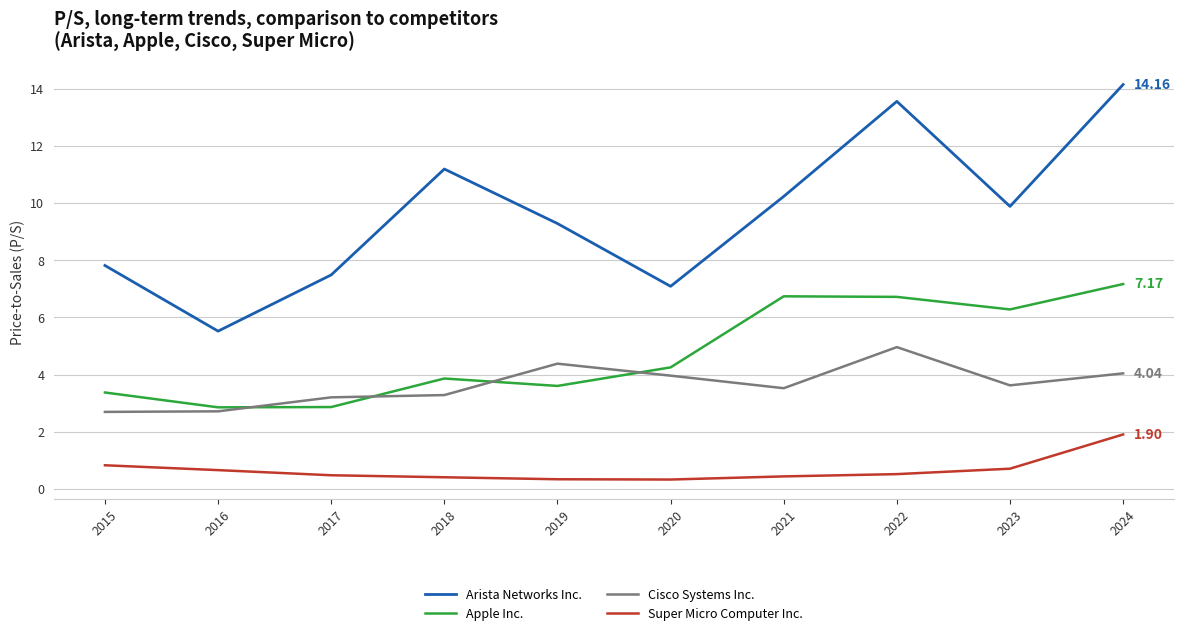

What is the approximate value of Super Micro Computer Inc. at 2023?

0.7